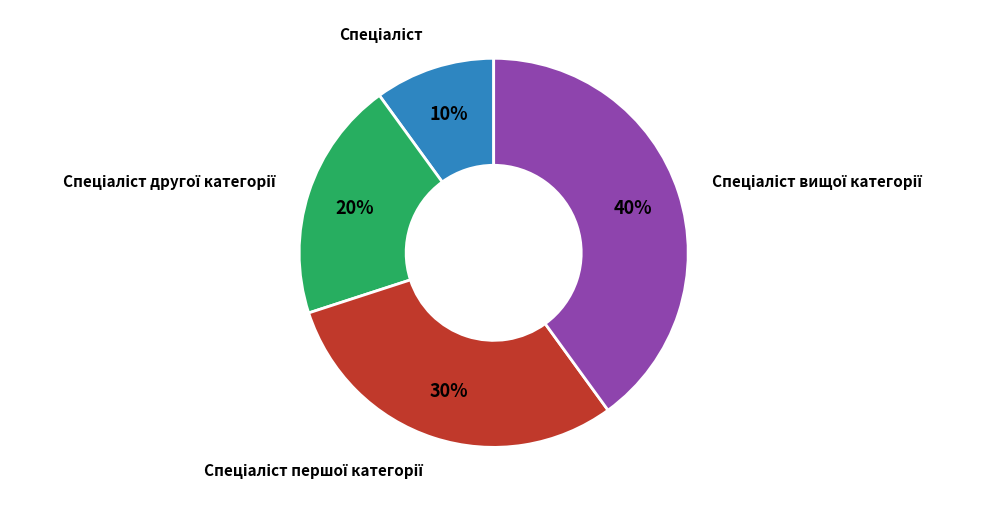

Does any single category account for the majority?

No